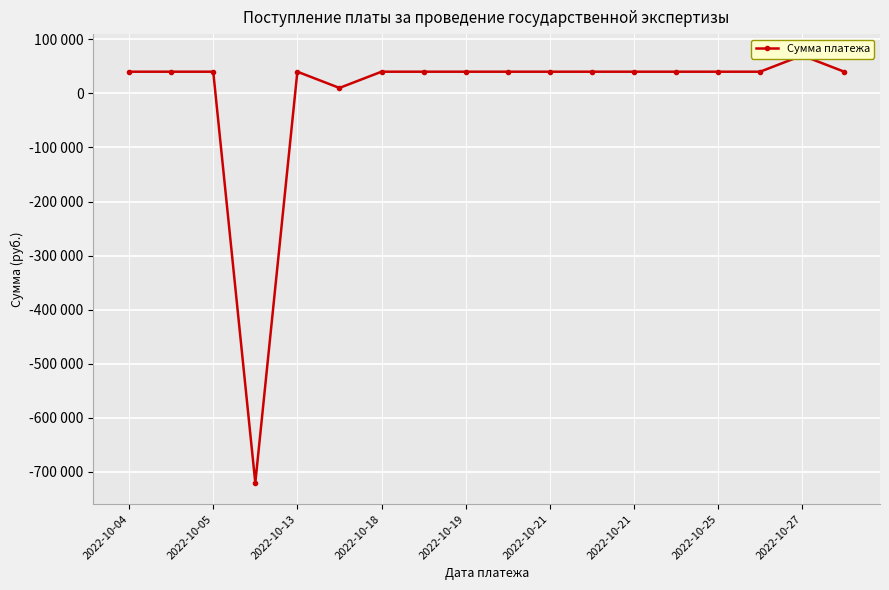

Reading right to left, extract all data points from this chart.

40000	70000	40000	40000	40000	40000	40000	40000	40000	40000	40000	40000	10000	40000	-720000	40000	40000	40000